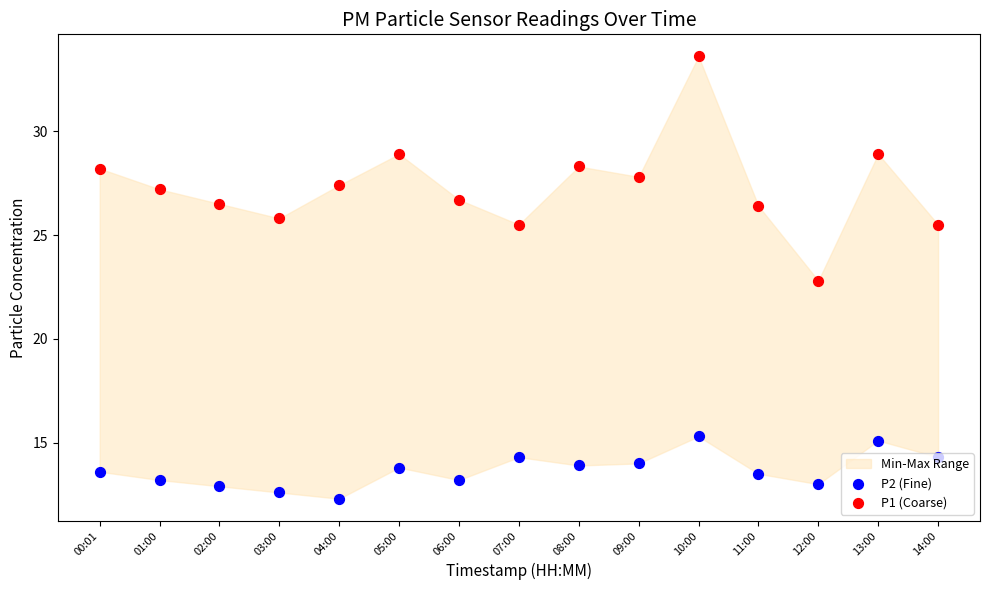

Which series has the largest total across all categories?

P1 (Coarse)